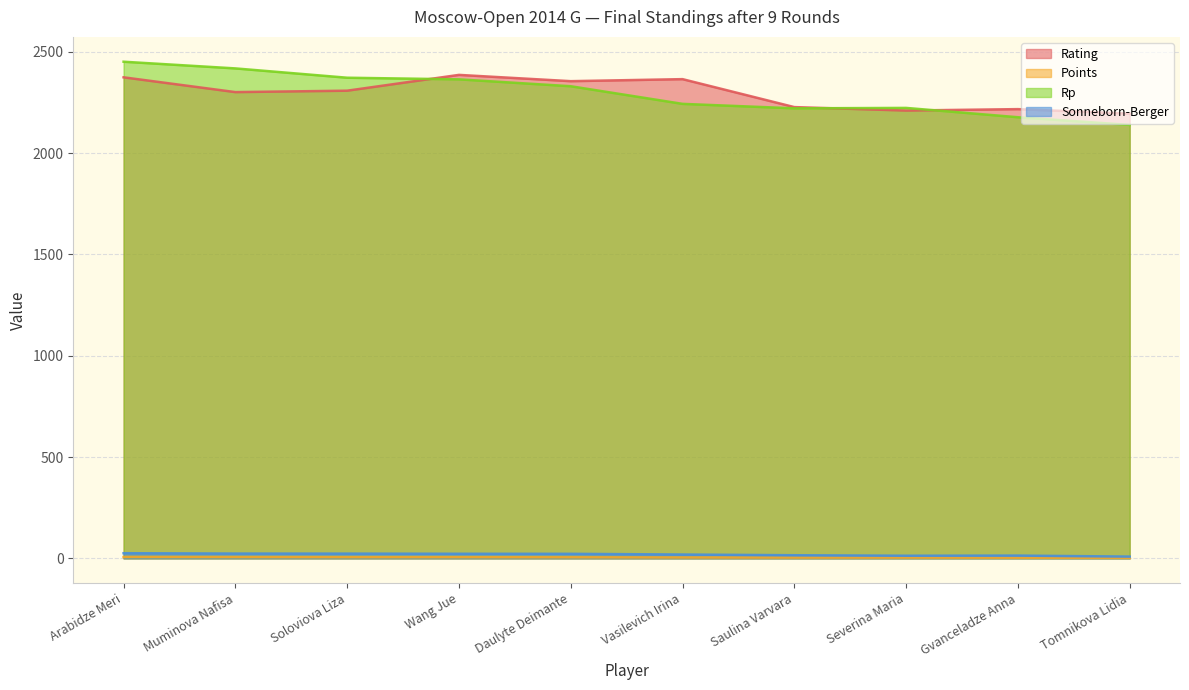

How many lines are shown in the chart?

4